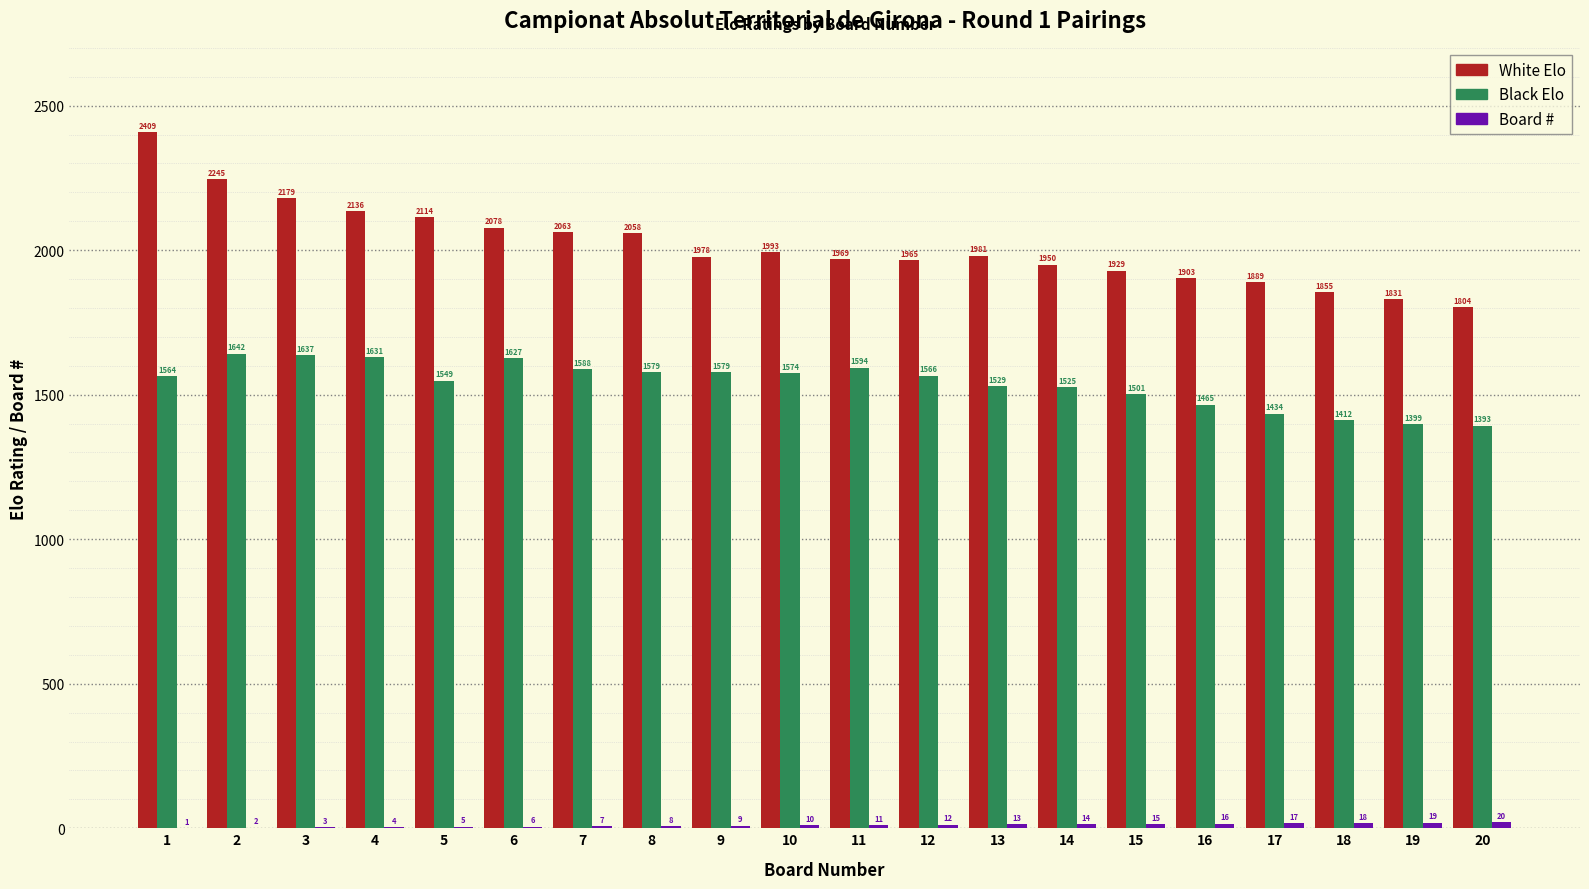

What is the maximum value shown in the chart?

2409